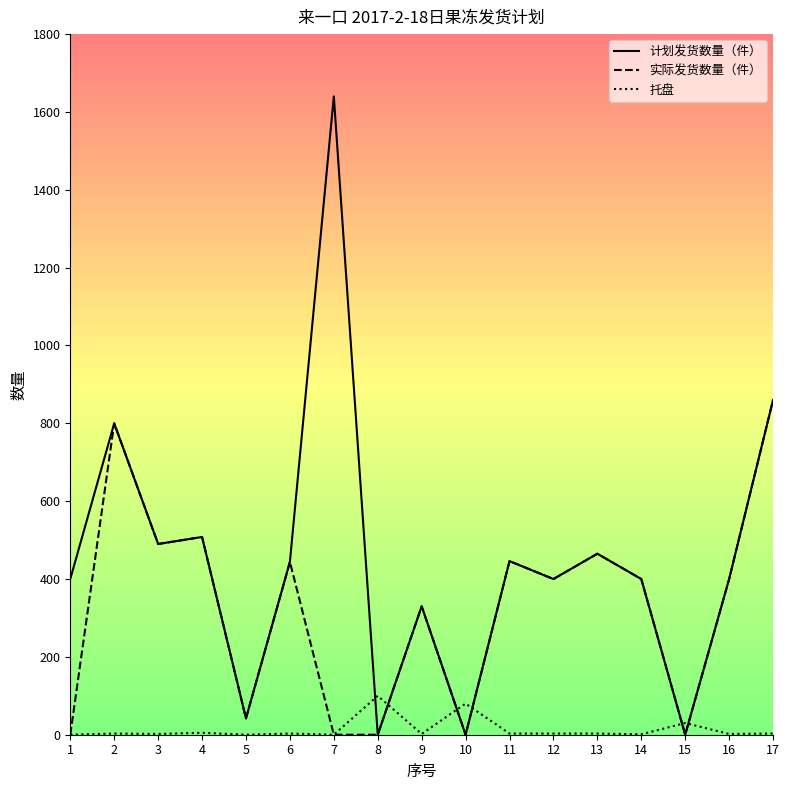

Which series has the largest total across all categories?

计划发货数量（件）